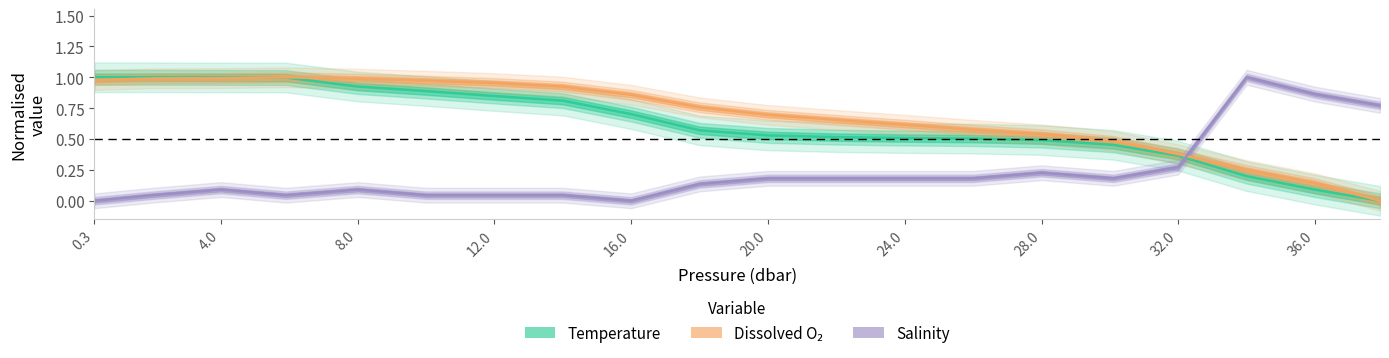

True or false: Temperature (normalized) has more than 1 interior local peaks.

False